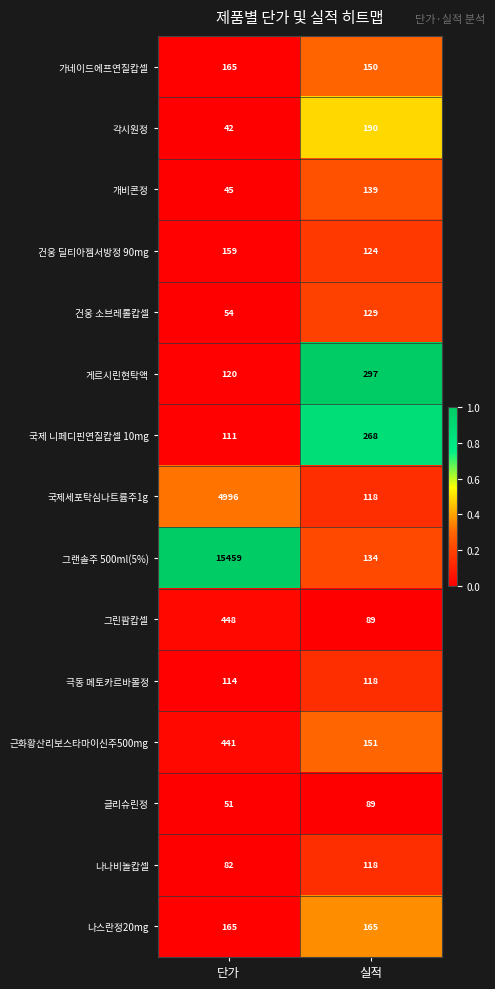

Is it true that 극동 메토카르바몰정 equals 78 at 실적?

False